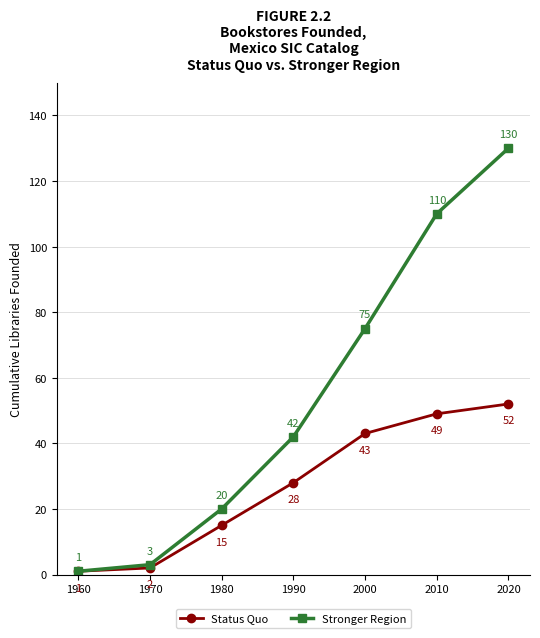

List the series in order of their peak value, highest first.

Stronger Region, Status Quo